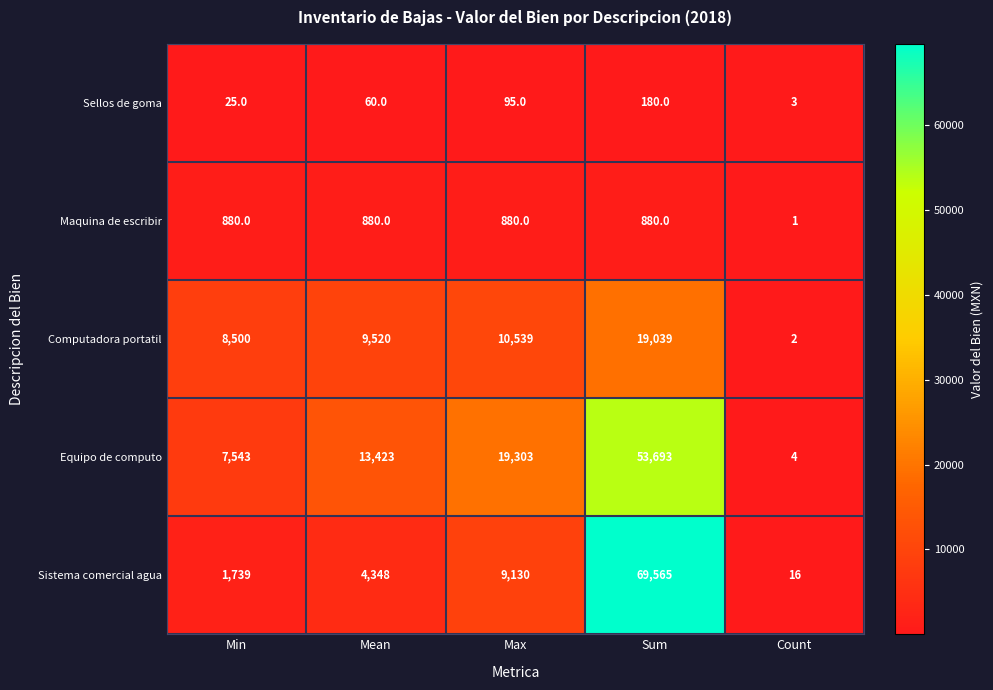

What is the difference between the Sellos de goma values at Mean and Min?

35